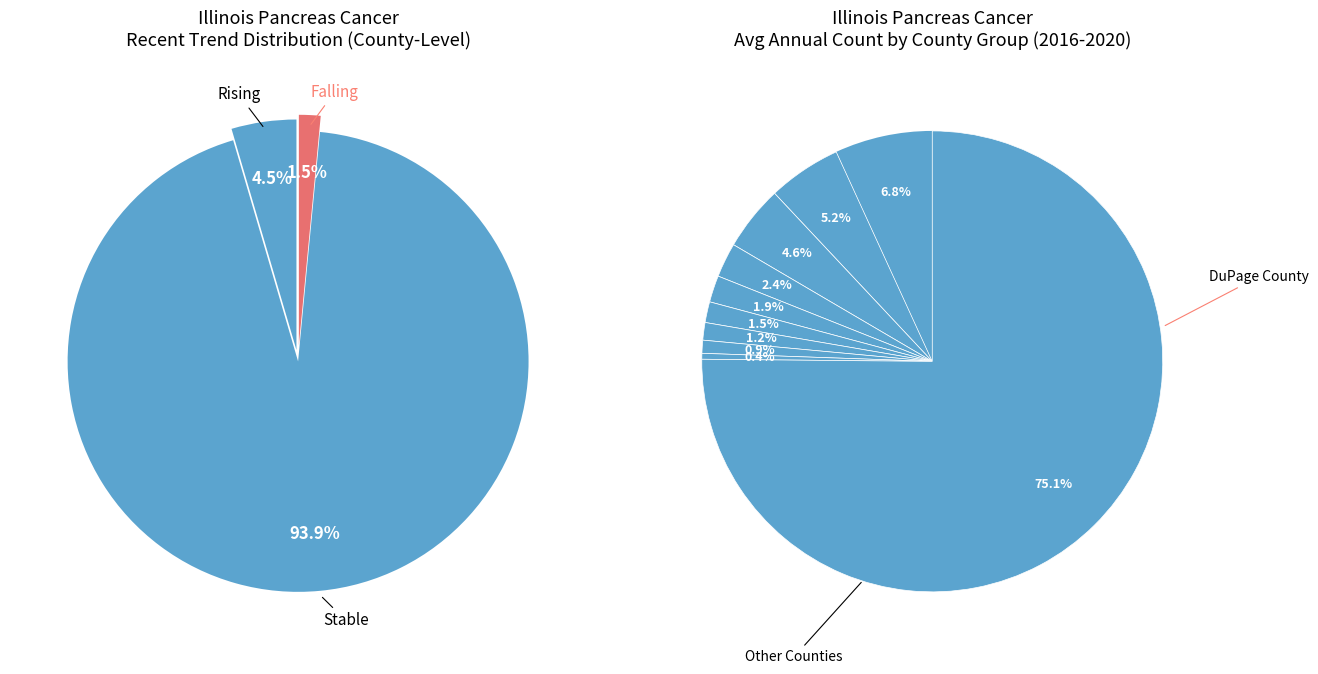

The falling slice represents 10% of the pie. True or false?

False